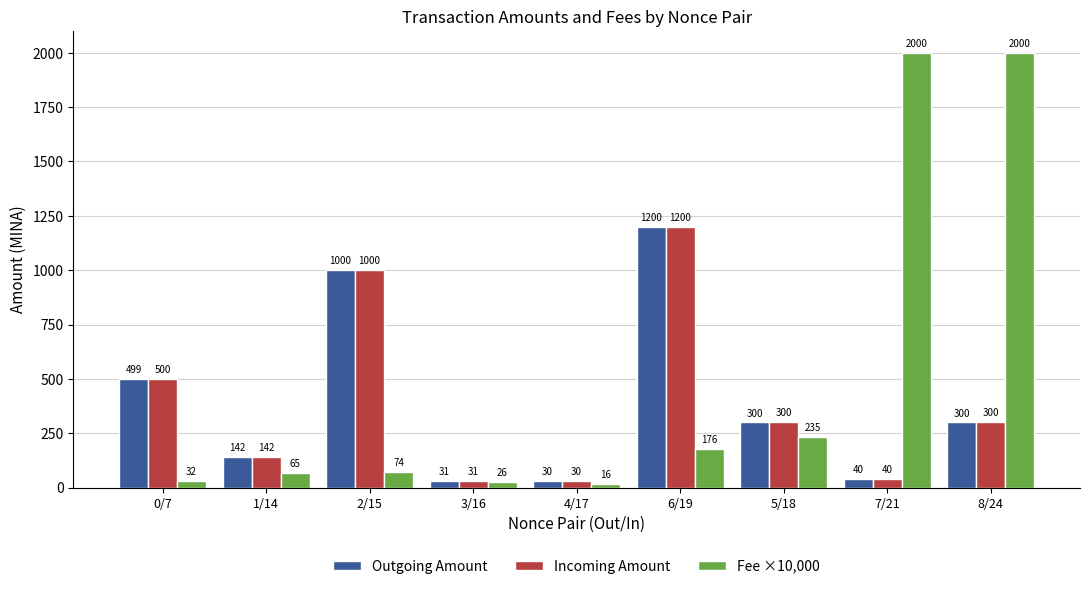

What is the greatest value displayed?

2000.0